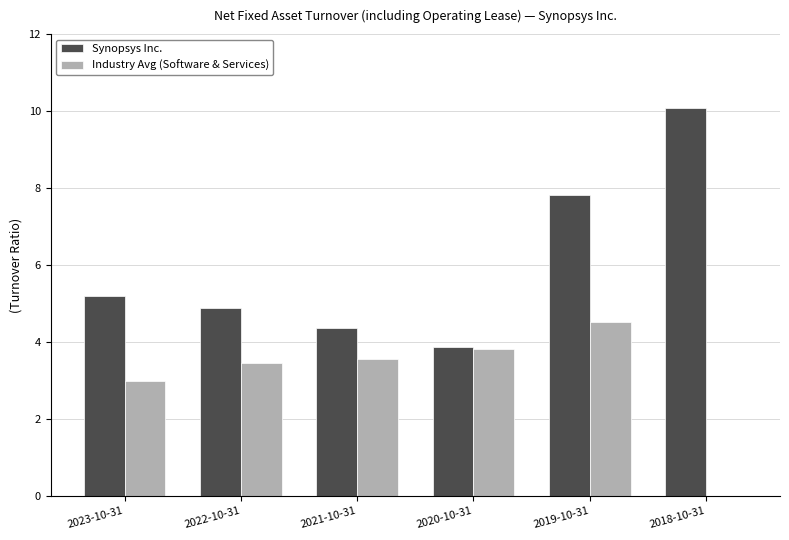

What value does the Synopsys Inc. series have at 2020-10-31?

3.9